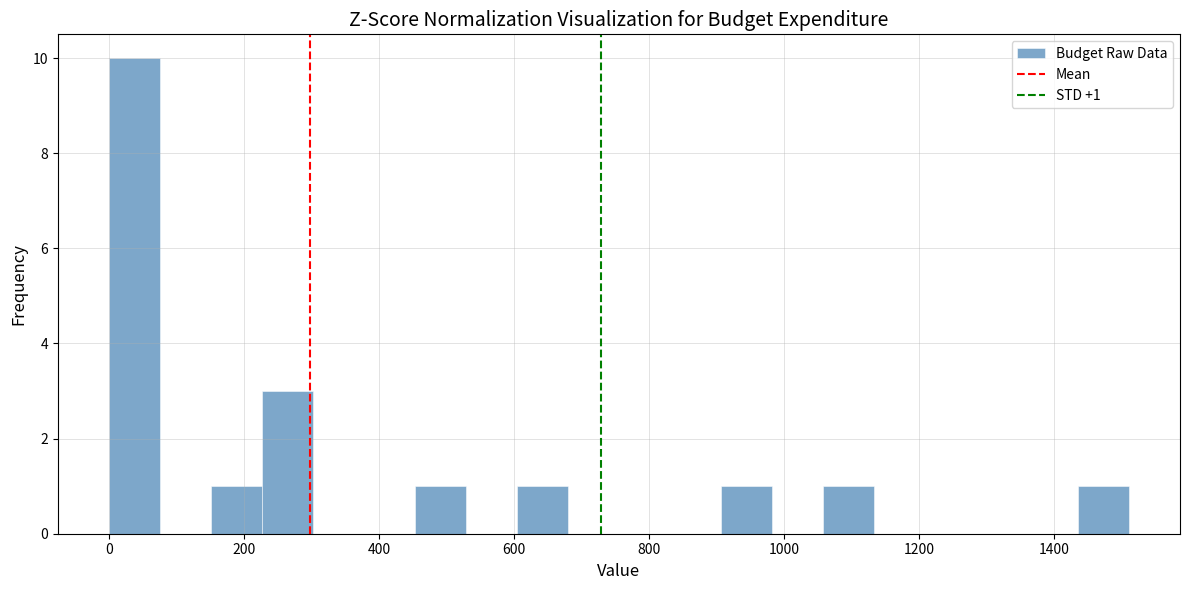

Read against the x-axis, roughly where is the centre of the tallest bar?

40